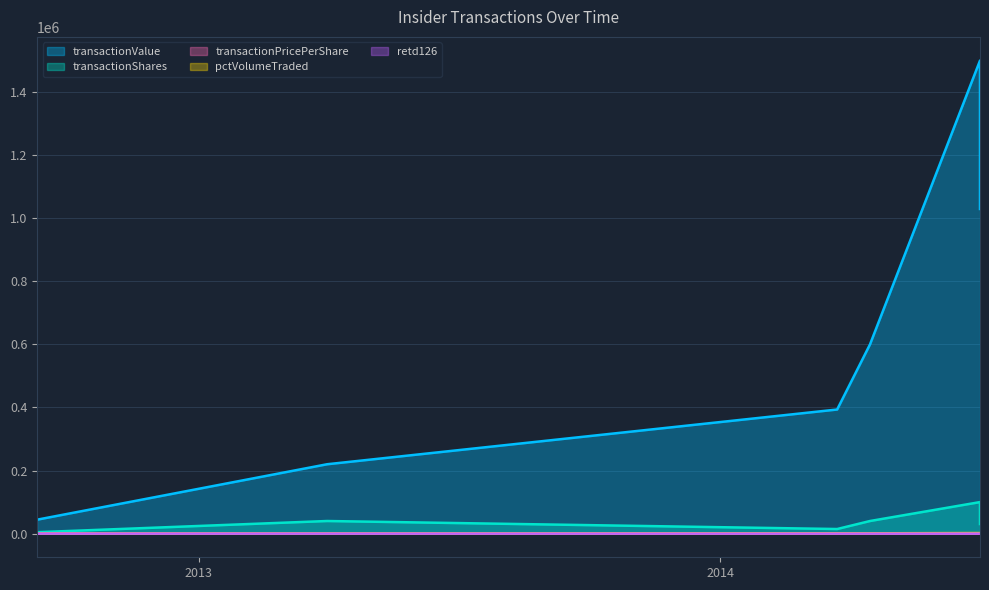

What is the lowest value of the transactionPricePerShare series?

5.5